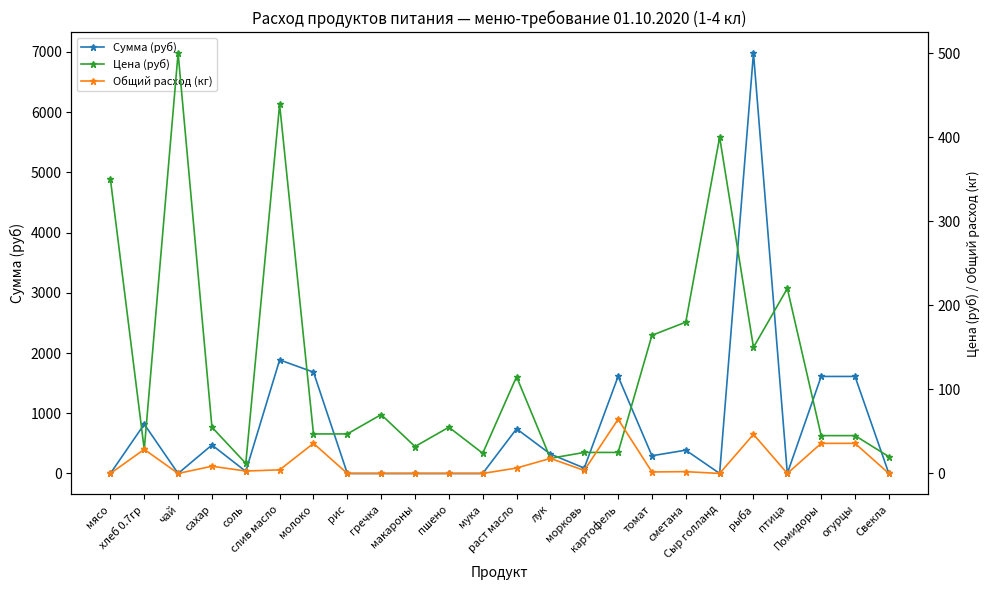

What is the lowest value of the Цена (руб) series?

12.0